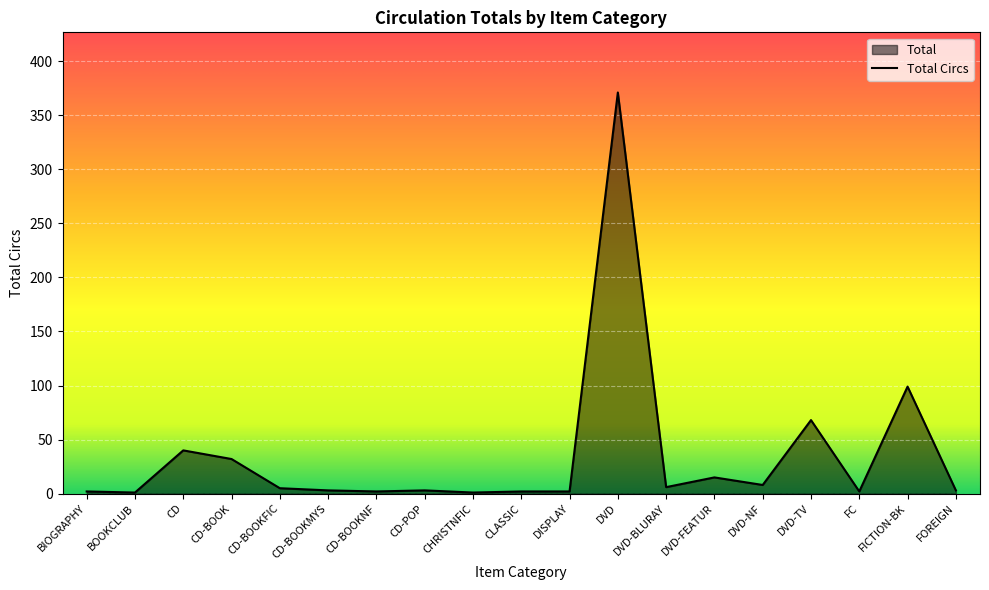

How many points are higher than both their immediate neighbors (excluding endpoints)?

6